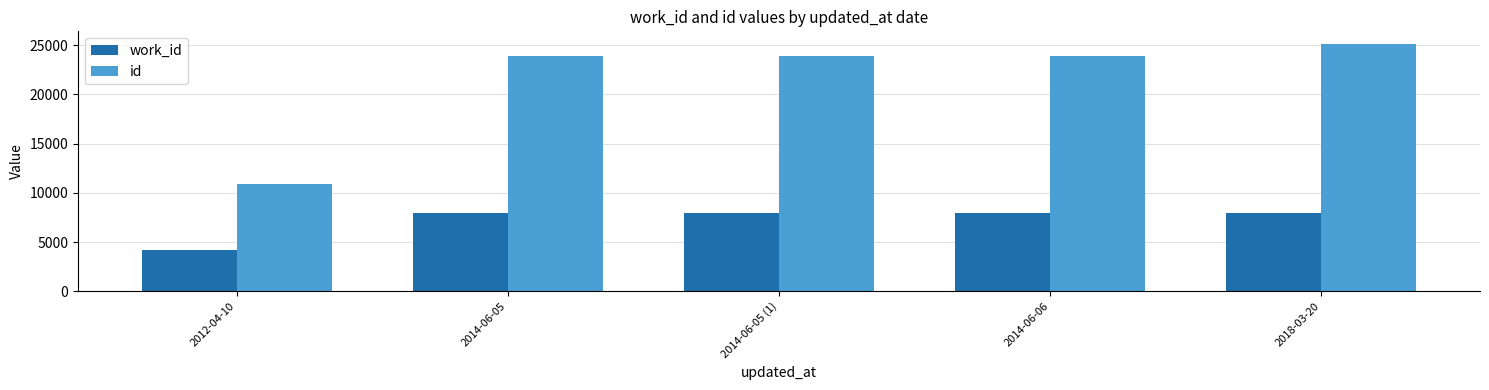

What is the sum of all work_id values?

35847